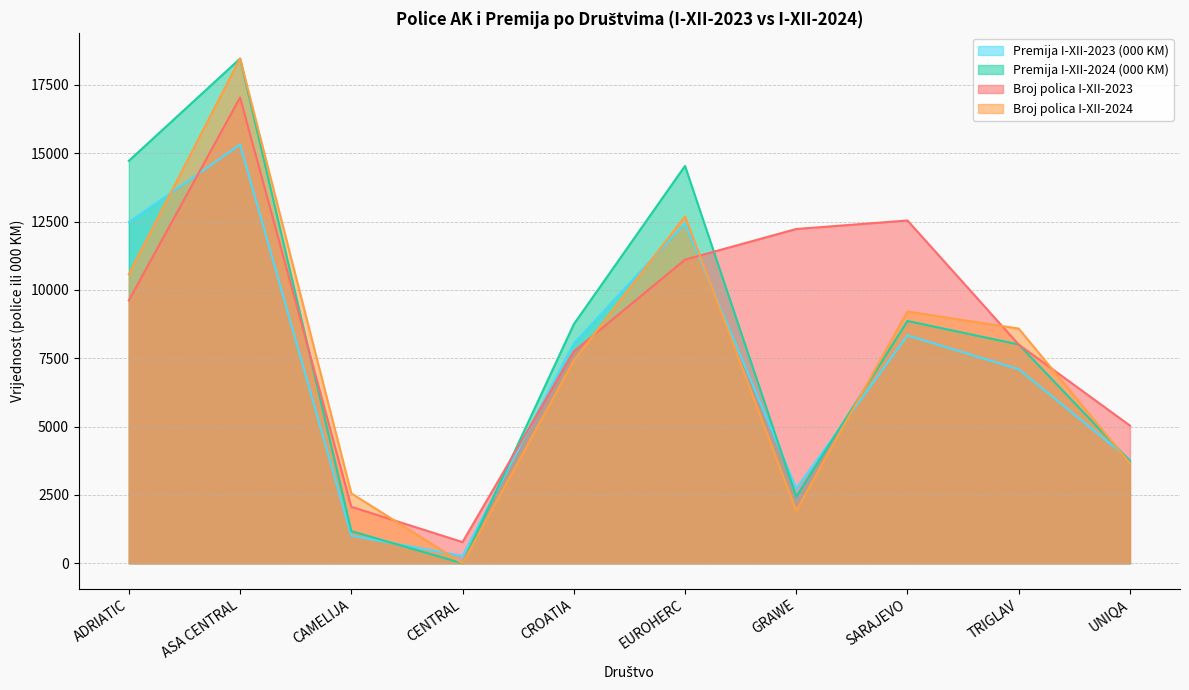

In Premija I-XII-2024, how many points are lower than both neighbors (excluding endpoints)?

2